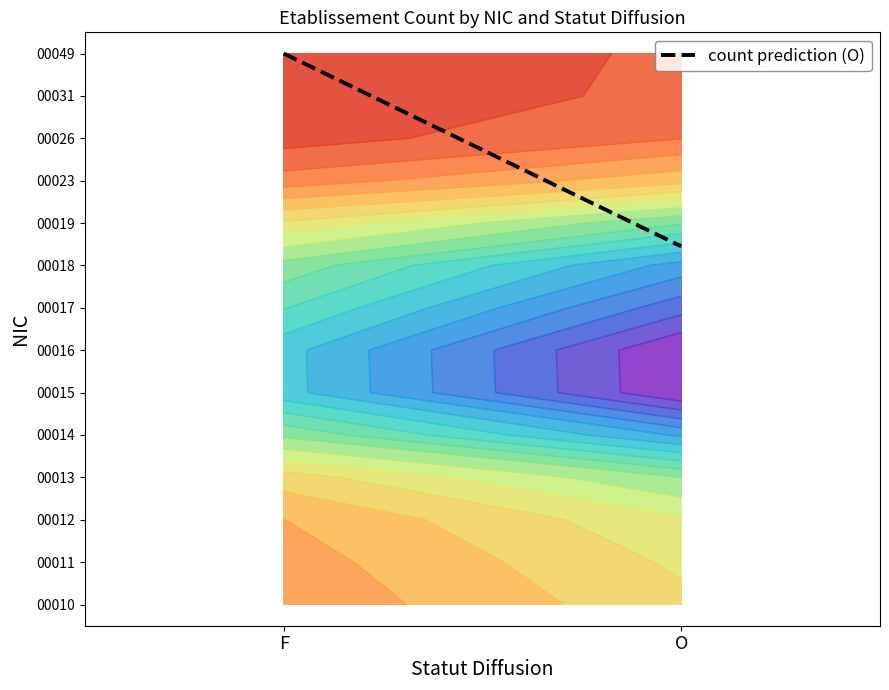

Between F and O, which series saw the biggest shift?

00018